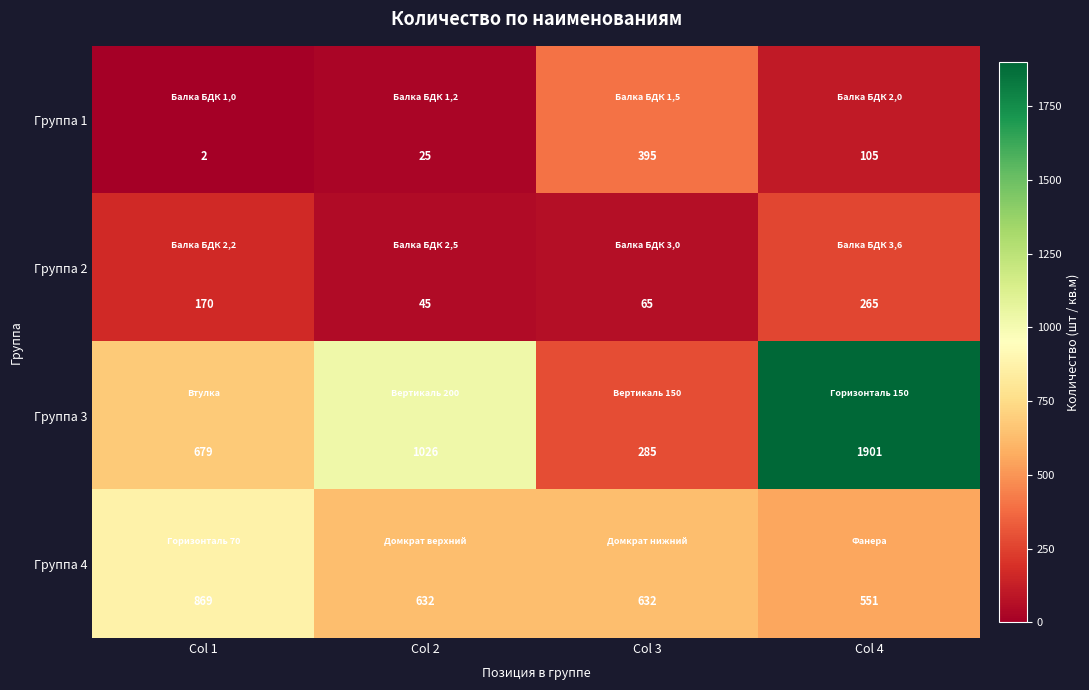

Reading left to right, extract all data points from this chart.

Группа 1: Col 1=2	Col 2=25	Col 3=395	Col 4=105
Группа 2: Col 1=170	Col 2=45	Col 3=65	Col 4=265
Группа 3: Col 1=679	Col 2=1026	Col 3=285	Col 4=1901
Группа 4: Col 1=869	Col 2=632	Col 3=632	Col 4=551